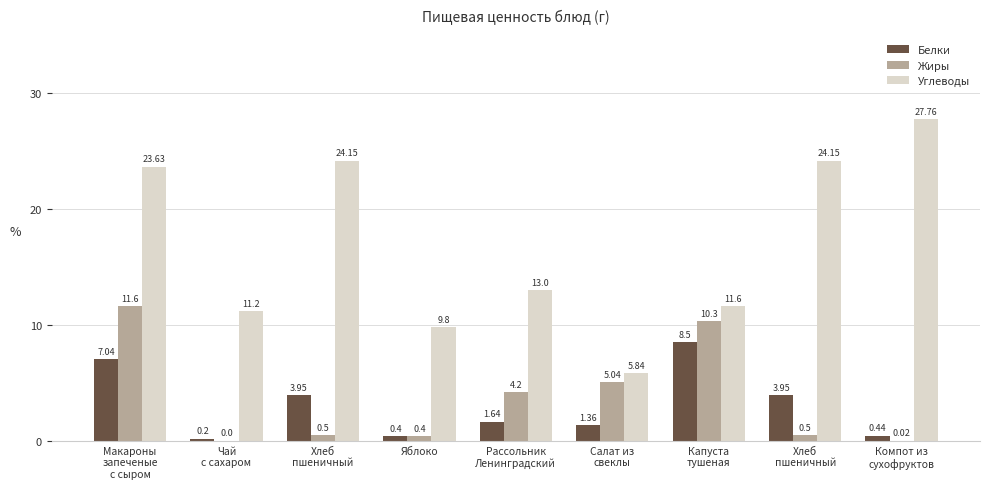

How many distinct data groups are displayed?

3